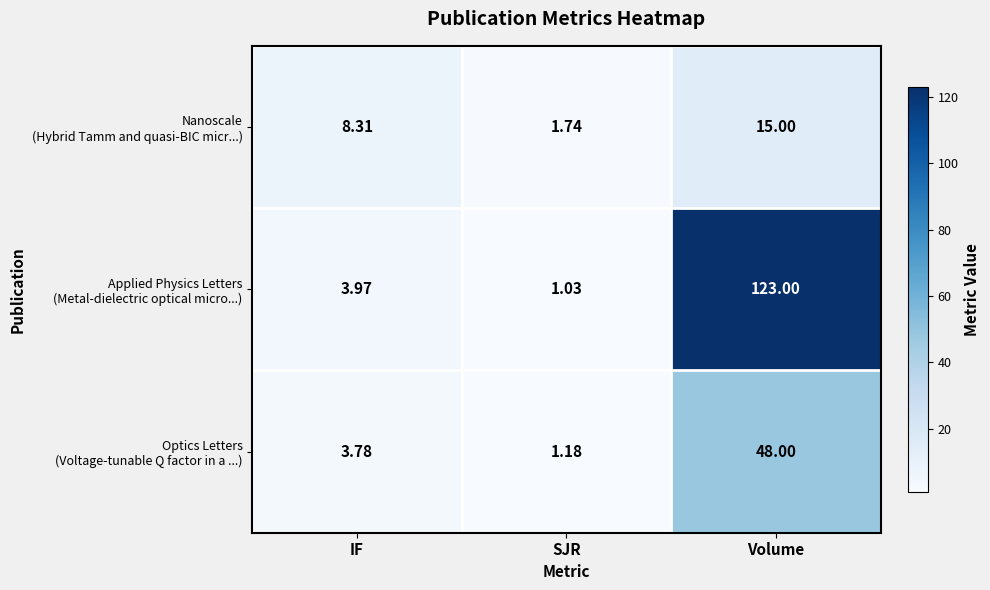

Which label corresponds to the largest value in the chart?

Volume